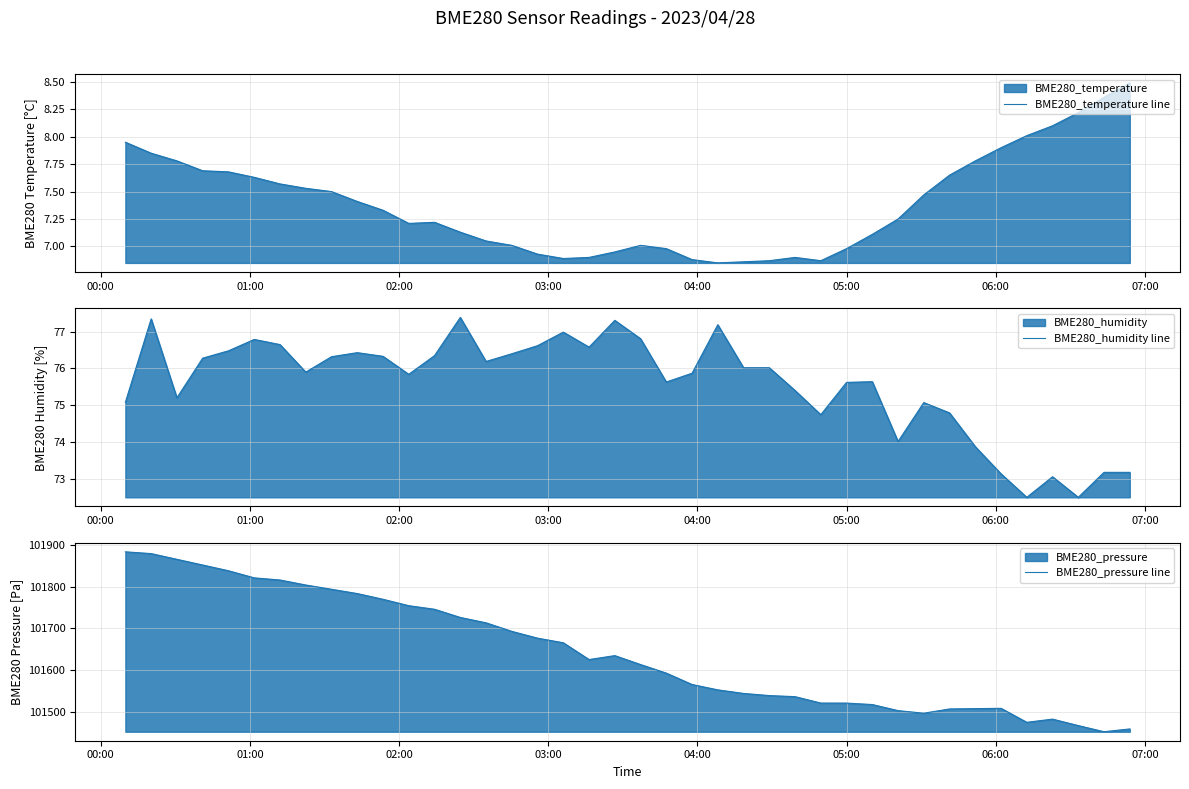

What is the greatest value displayed?

101884.2